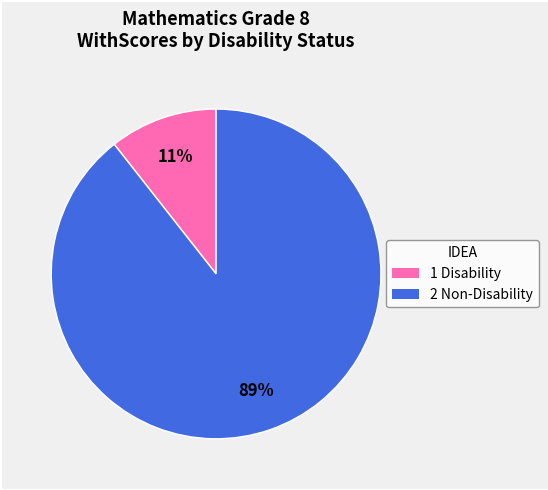

To the nearest percent, what is the average slice percentage?

50%